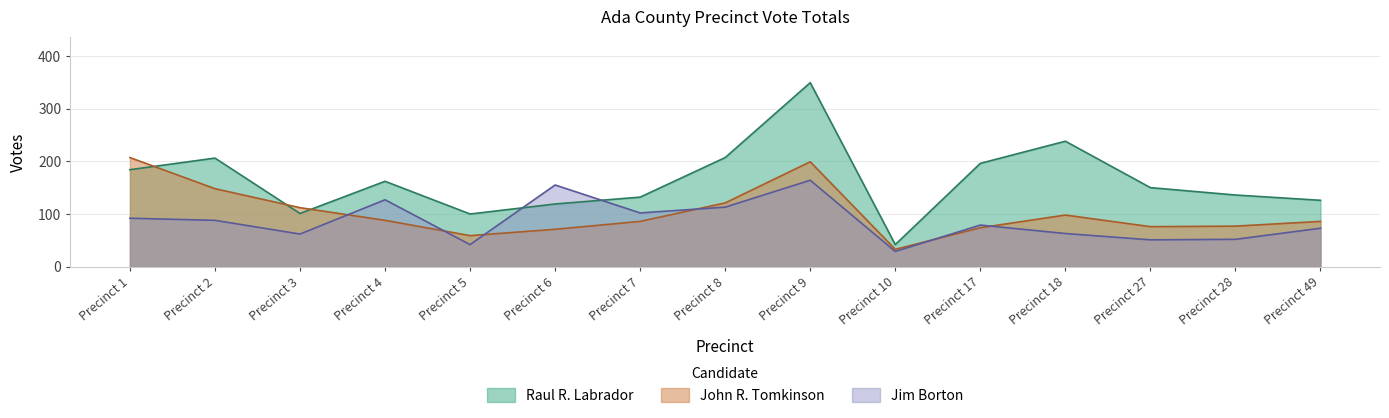

What is the difference between the second highest and minimum values in the Raul R. Labrador series?

196